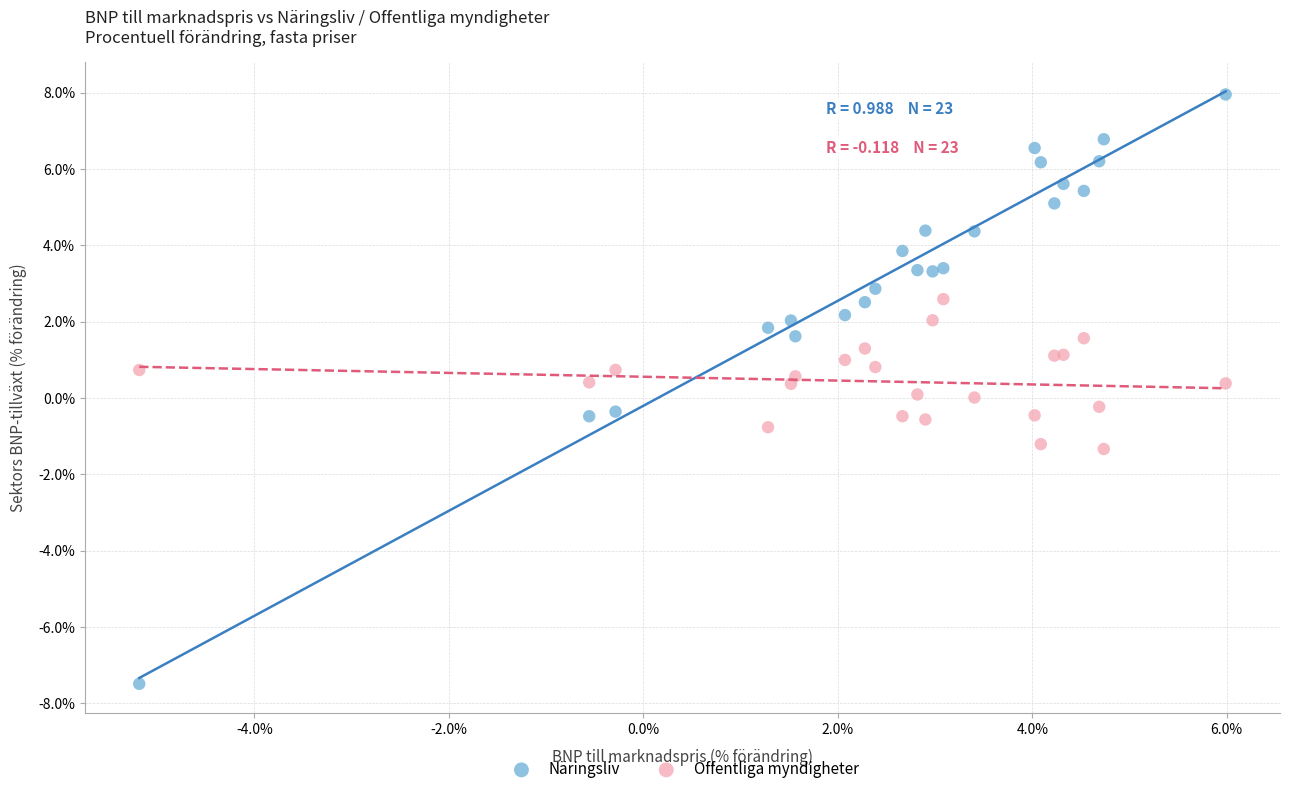

What is the X range (max minus min) for the scatter plot?

11.2